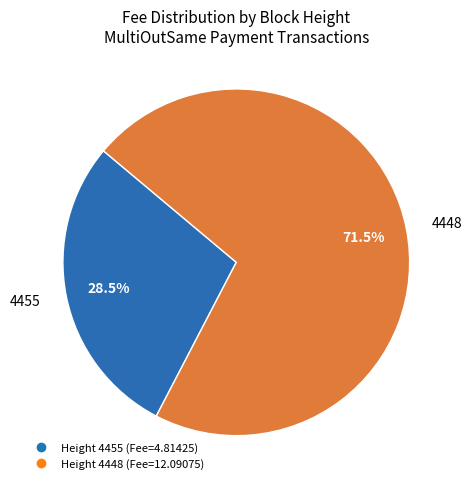

Is there any slice that represents more than half of the pie?

Yes